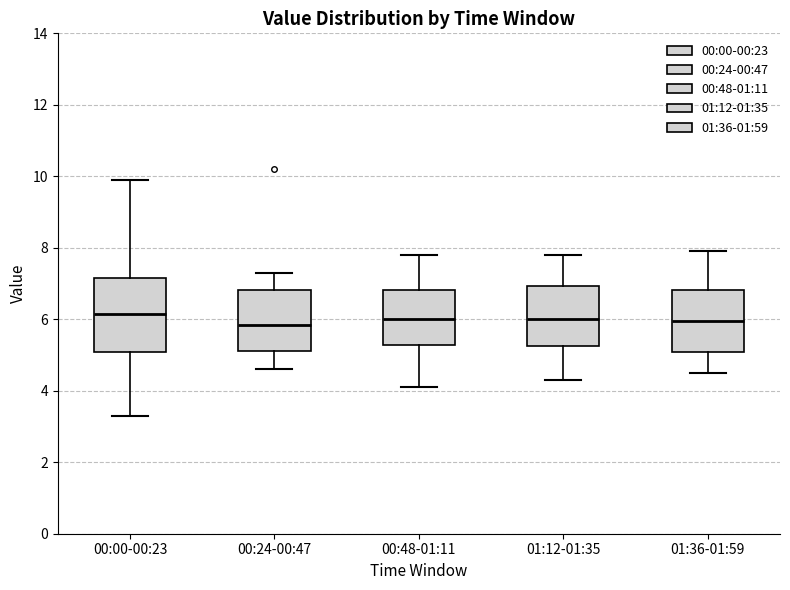

Reading left to right, read every box against the y-axis: the position of its median line, the range the box covers, and the ends of its whiskers. The values are not printed on the chart, so give them approximately, as read against the axis.

00:00-00:23: median 6.2, box 5.0 to 7.2, whiskers 3.4 to 10.0
00:24-00:47: median 5.8, box 5.2 to 6.8, whiskers 4.6 to 7.4
00:48-01:11: median 6.0, box 5.2 to 6.8, whiskers 4.2 to 7.8
01:12-01:35: median 6.0, box 5.2 to 7.0, whiskers 4.4 to 7.8
01:36-01:59: median 6.0, box 5.0 to 6.8, whiskers 4.6 to 8.0